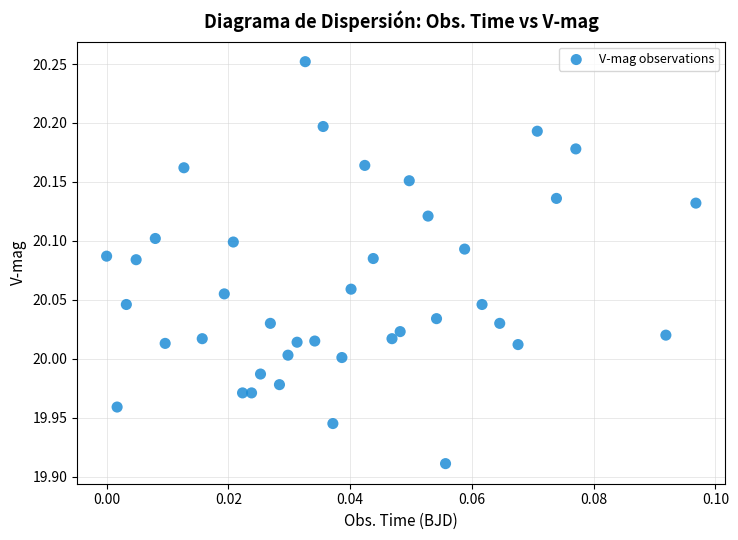

What is the range of Y values (max minus min)?

0.3